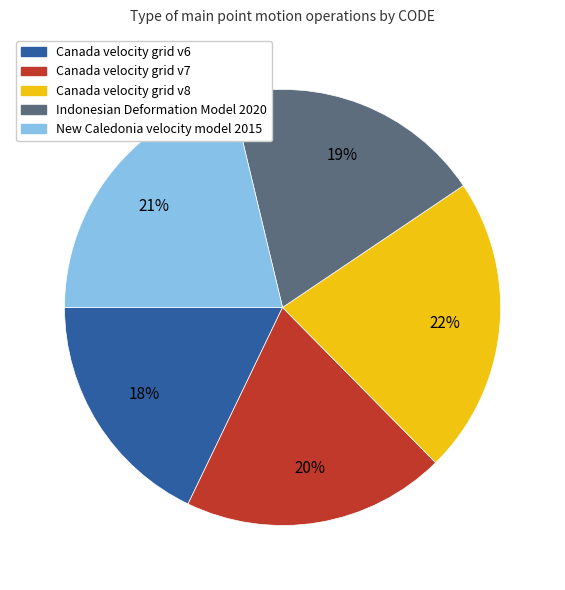

How many slices are in this pie chart?

5